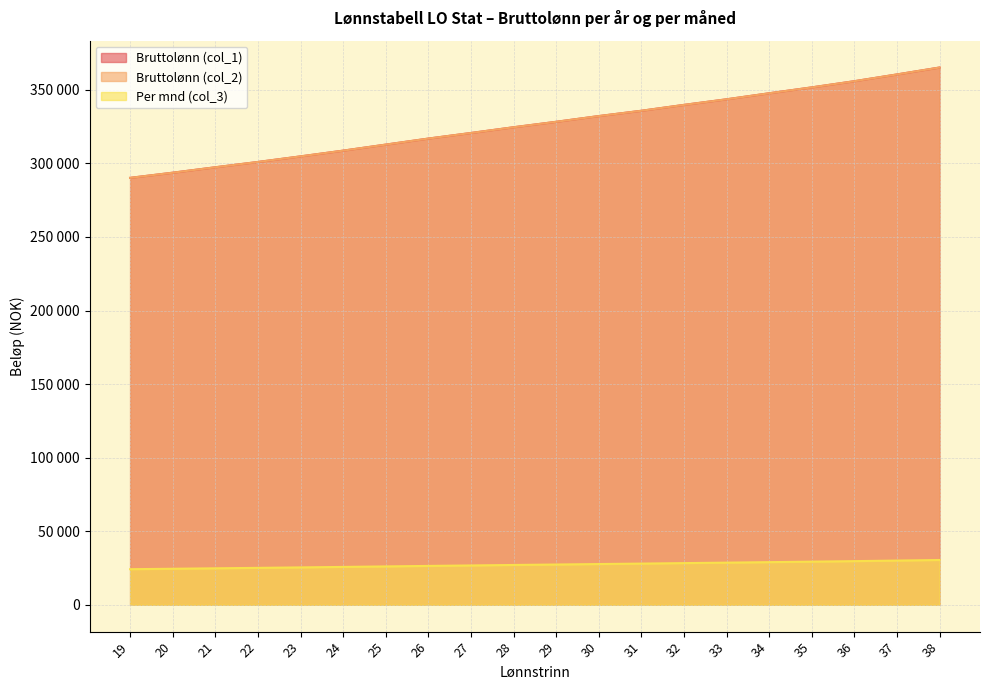

What is the difference between the highest and lowest values at 30?

304517